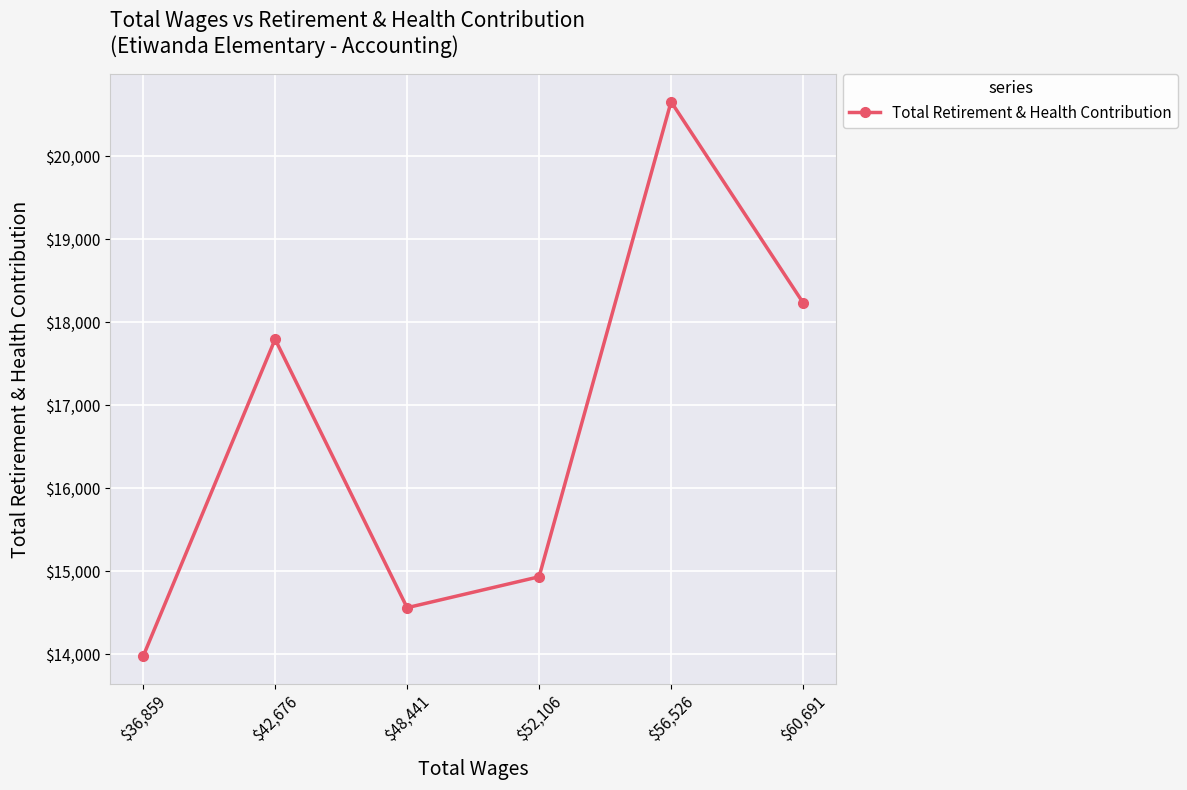

What is the greatest value displayed?

20659